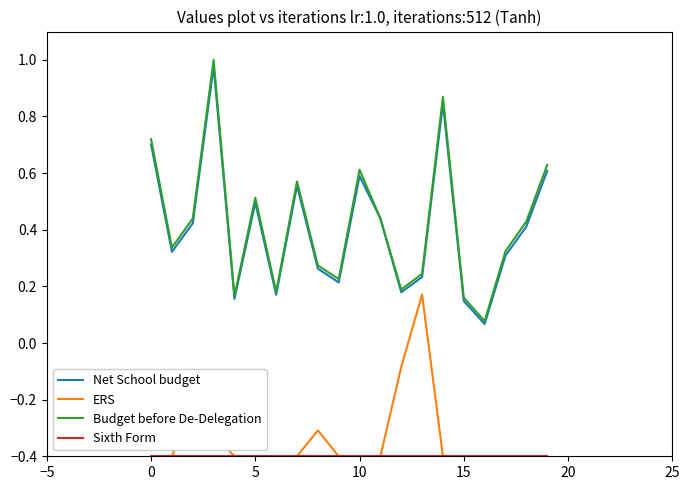

Which series has the largest range (max minus min)?

Budget before De-Delegation